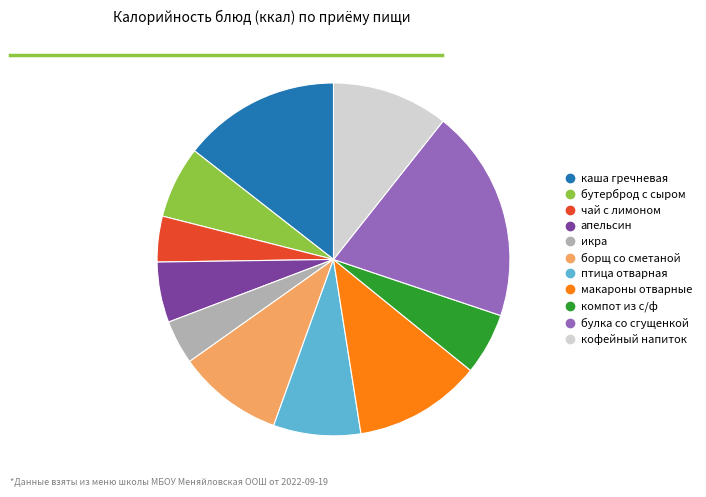

Is there any slice that represents more than half of the pie?

No